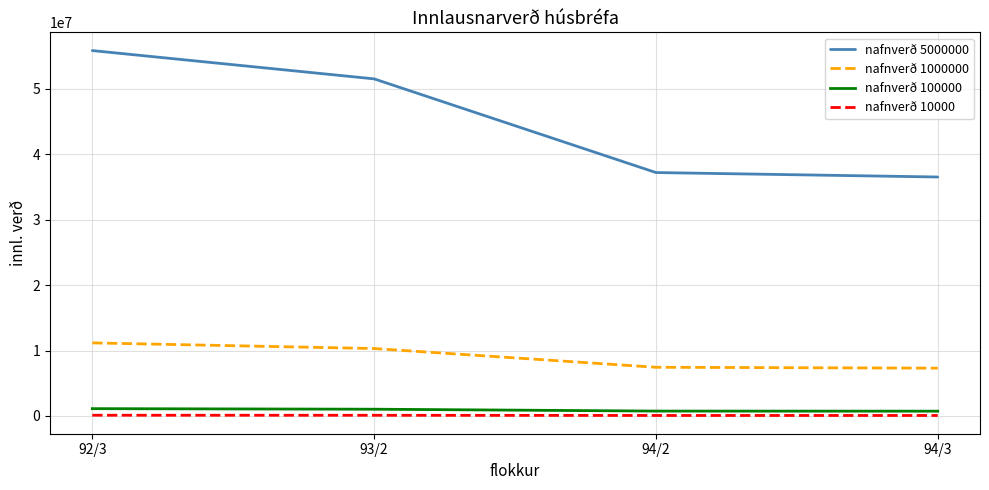

Where does the nafnverð 5000000 series first go above 51539800?

92/3